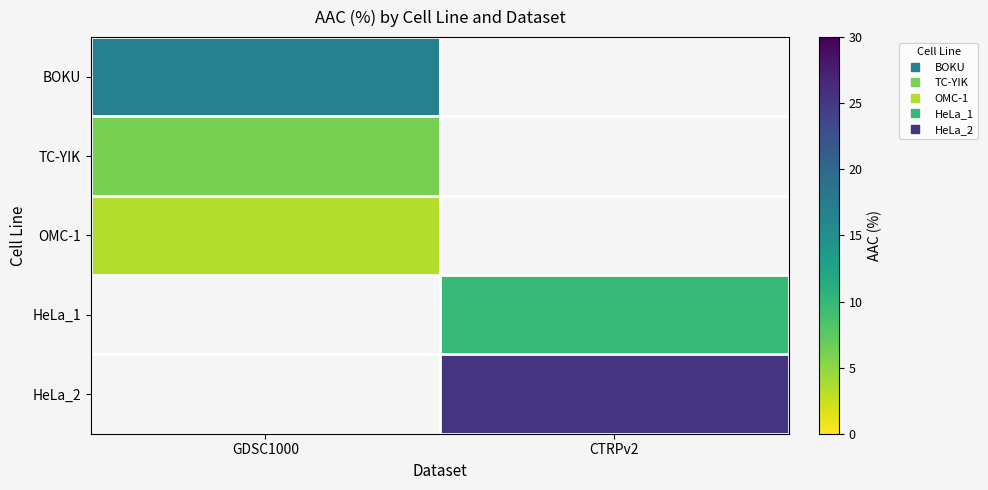

How many data points in HeLa_1 are above 9?

1